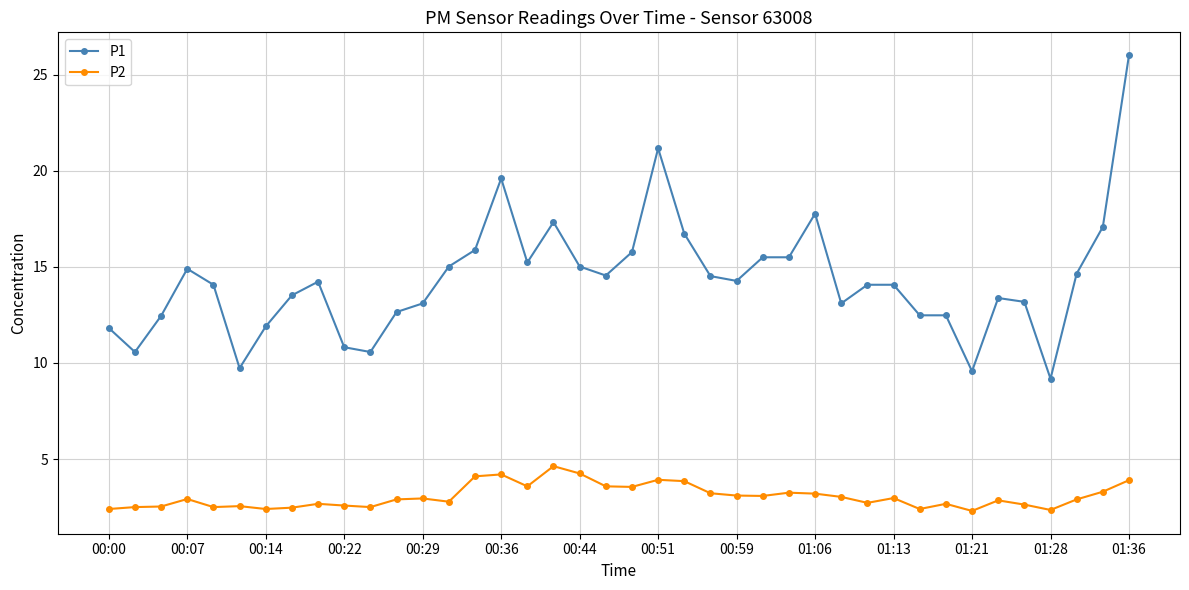

Which series has the widest spread of values?

P1